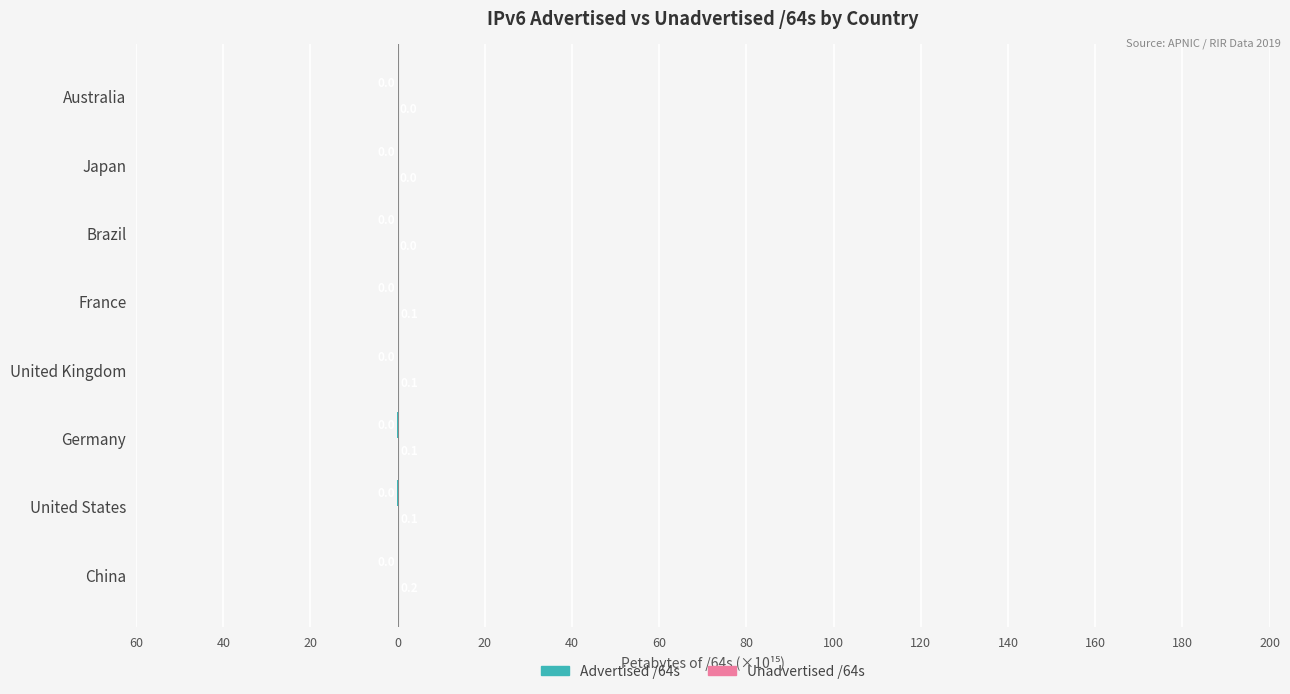

Does the chart contain stacked bars?

No